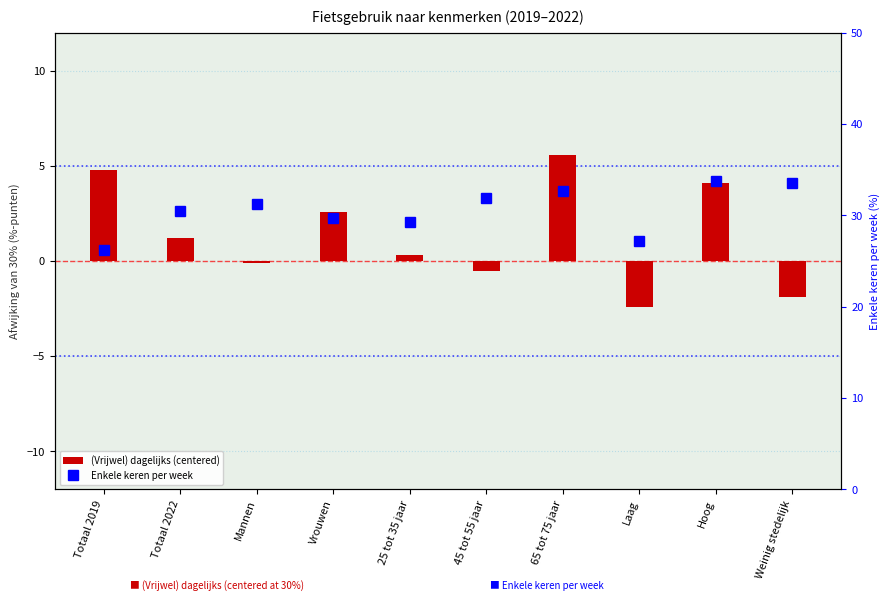

At which label is (Vrijwel) dagelijks (centered) closest to 1?

Totaal 2022